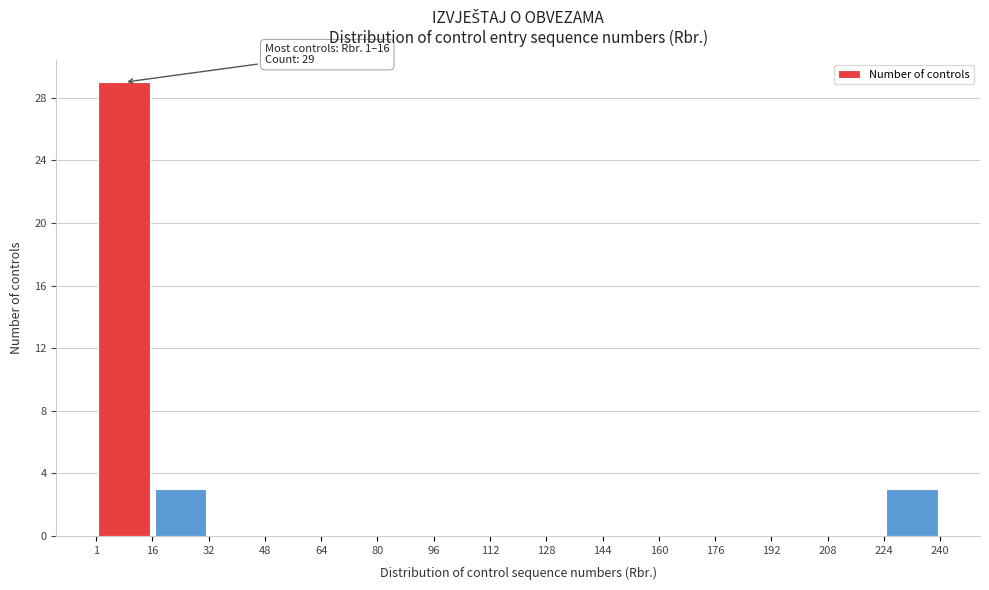

Which range on the x-axis has the tallest bar?

1 to 16